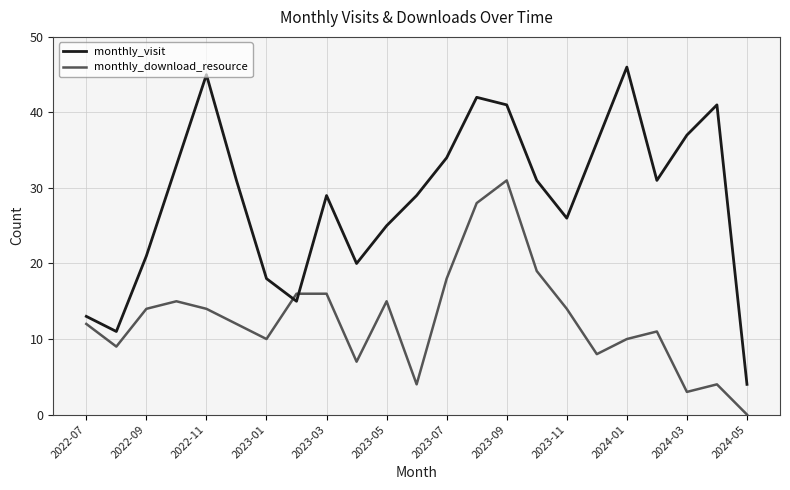

What is the lowest value of the monthly_visit series?

4